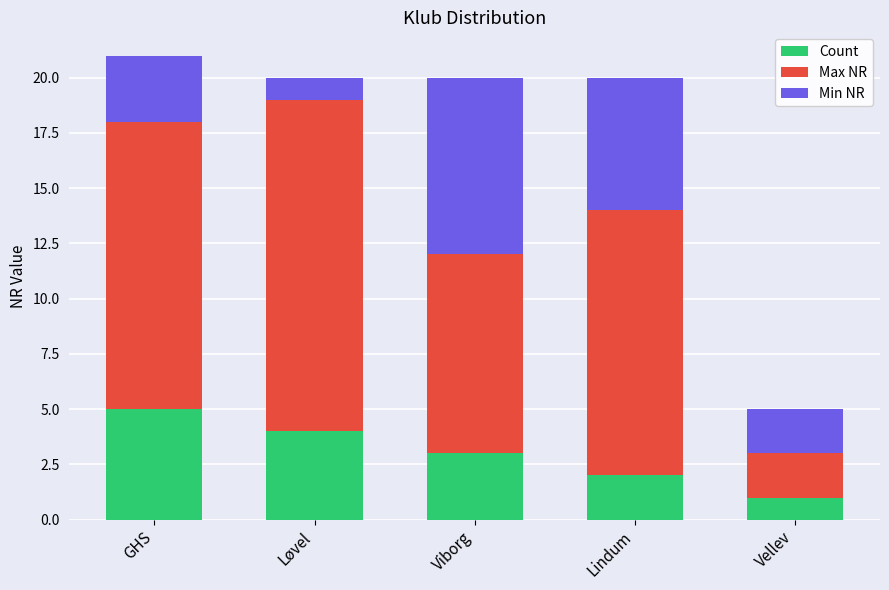

What is the sum of all Count values?

15